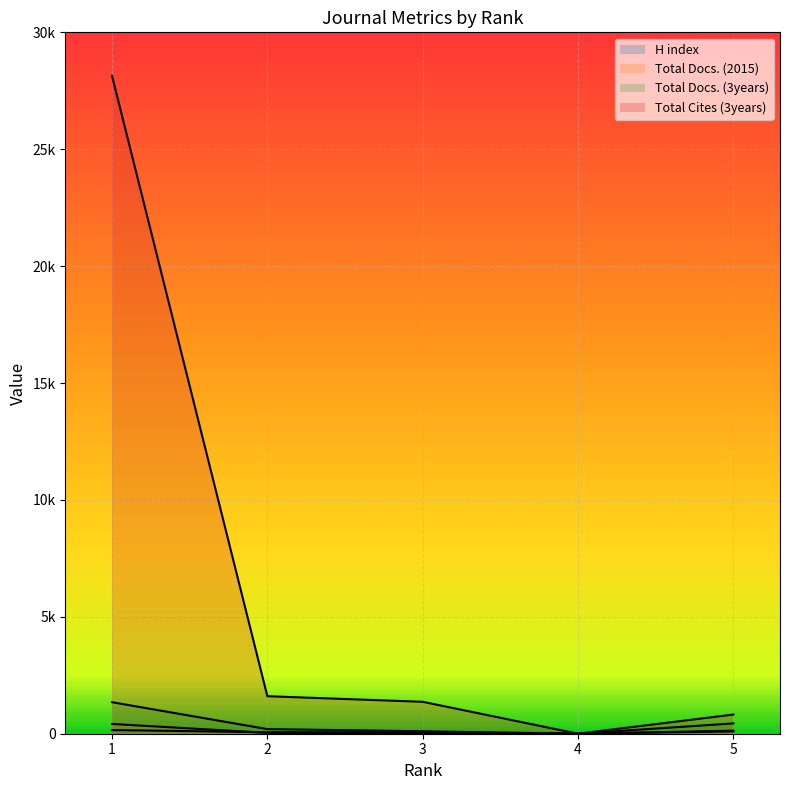

What is the value of the Total Cites (3years) point at the 3rd from the left?

1365